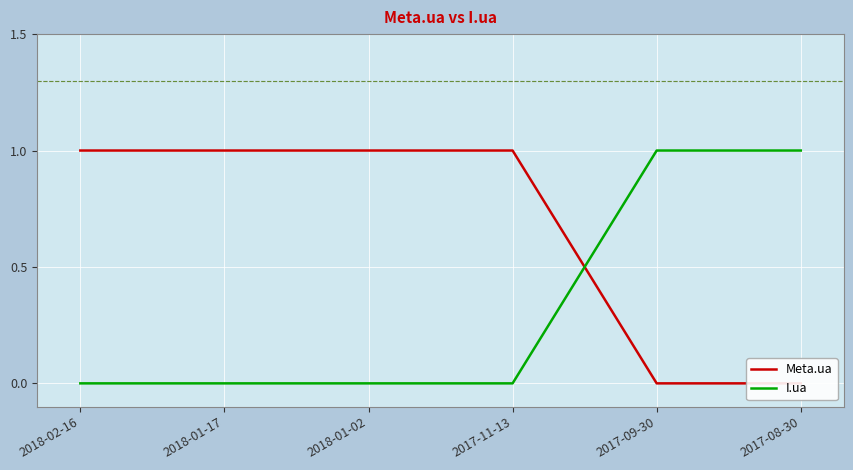

What is the spread (max minus min) of values at 2017-11-13?

1